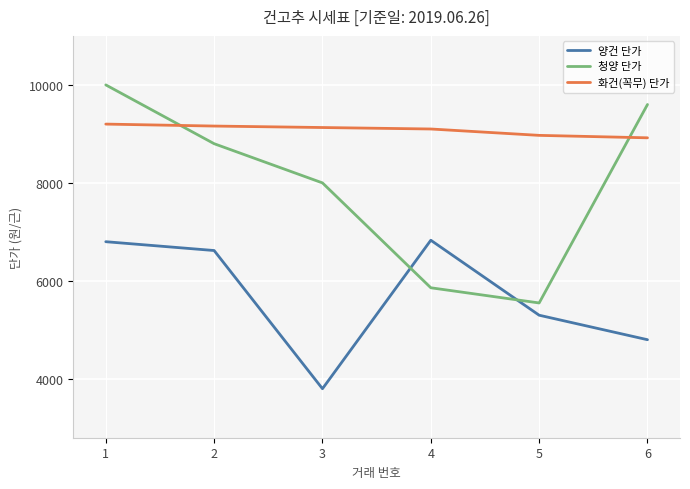

How many lines are shown in the chart?

3